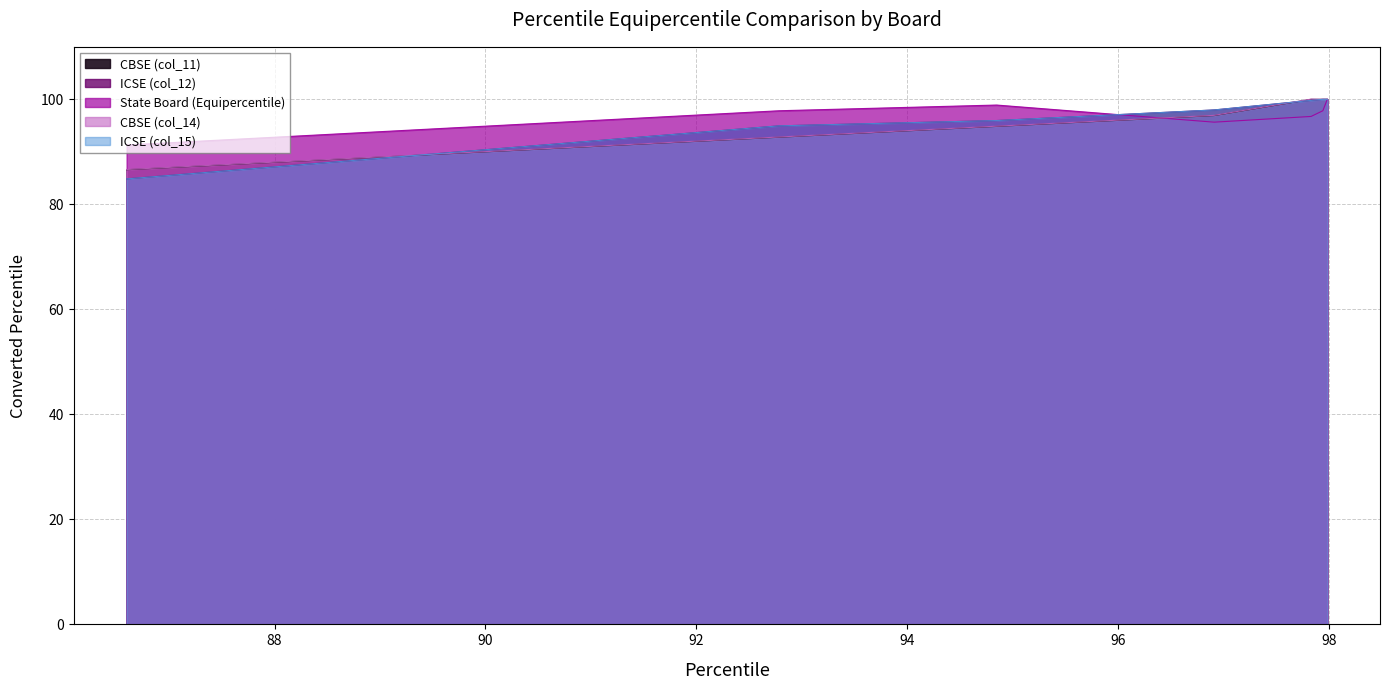

What value does the CBSE (col_14) series have at 92.78350515463916?

92.8